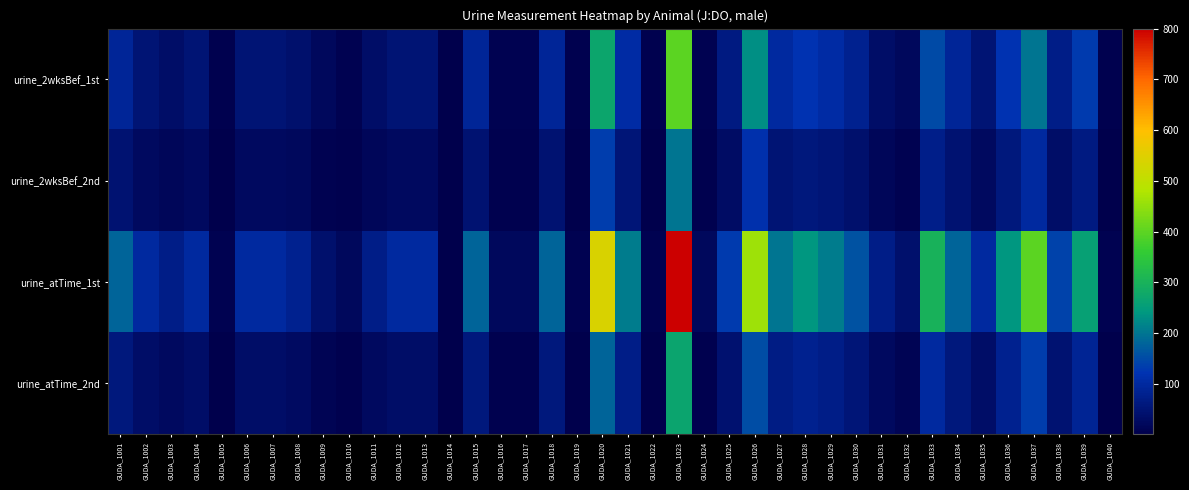

What is the smallest value displayed?

1